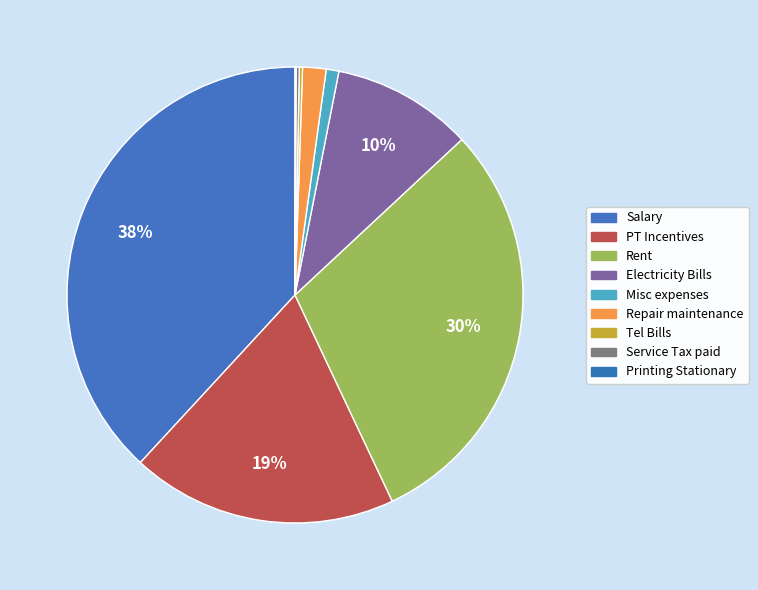

What is the largest slice in the pie chart?

Salary